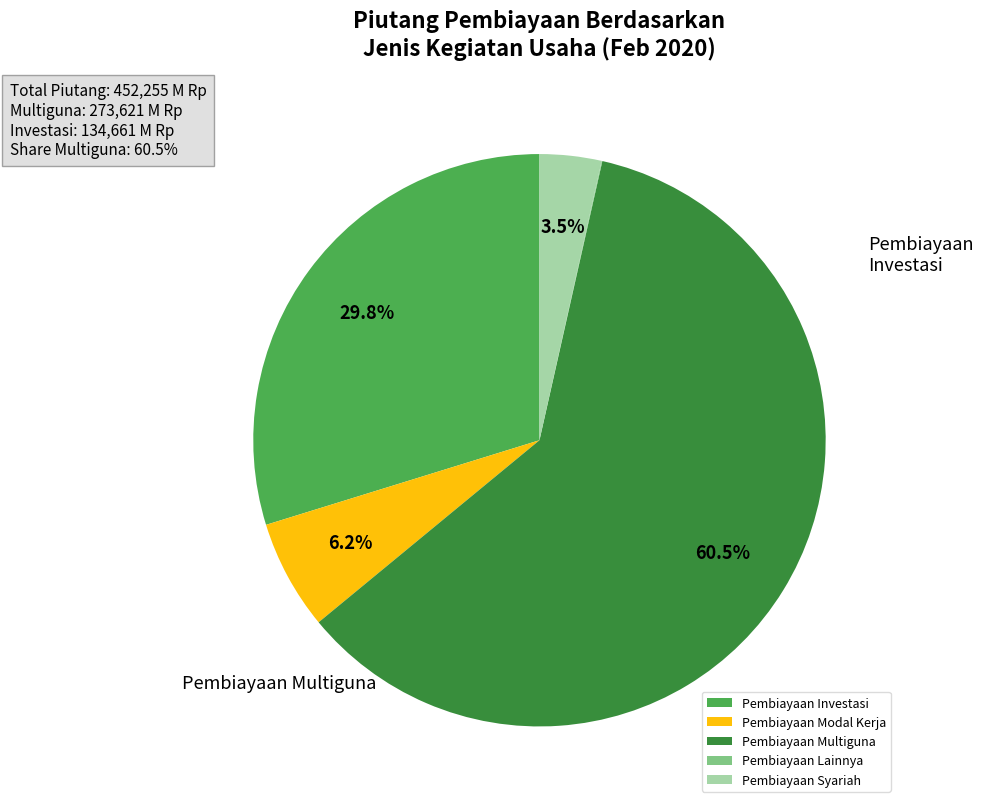

Does Pembiayaan Multiguna account for over 50% of the chart?

Yes